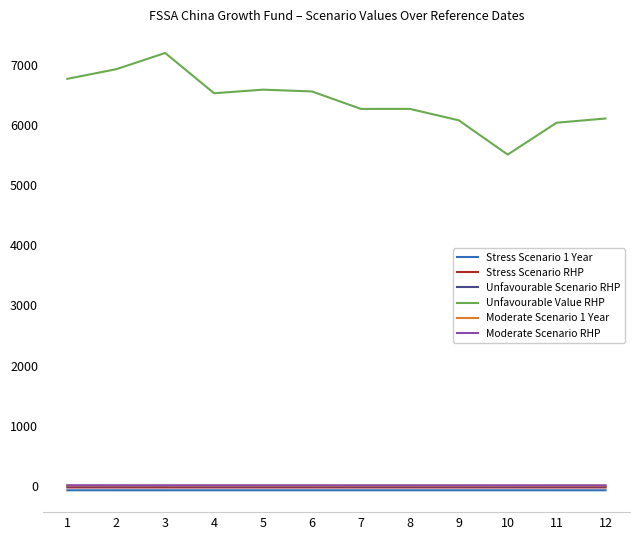

Which series has the widest spread of values?

Unfavourable Value RHP